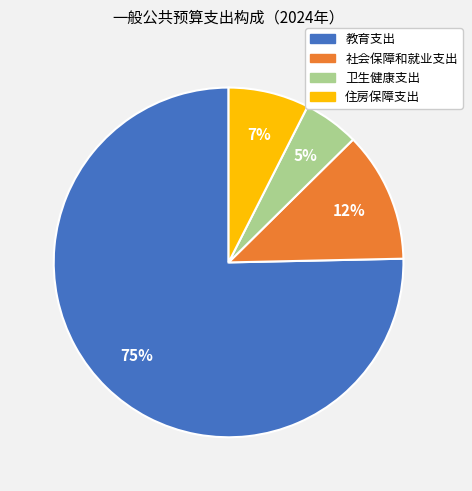

To the nearest percent, what is the difference between the 住房保障支出 and 社会保障和就业支出 slice percentages?

5%